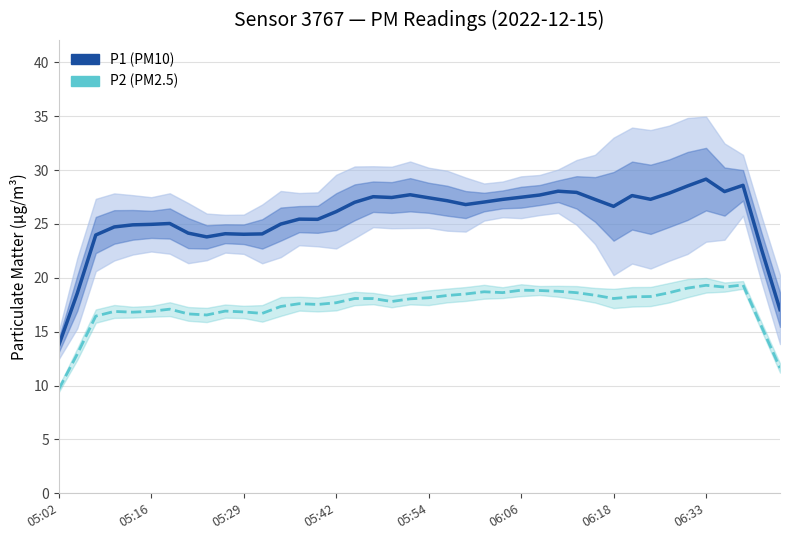

At how many categories does at least one series exceed 15?

39